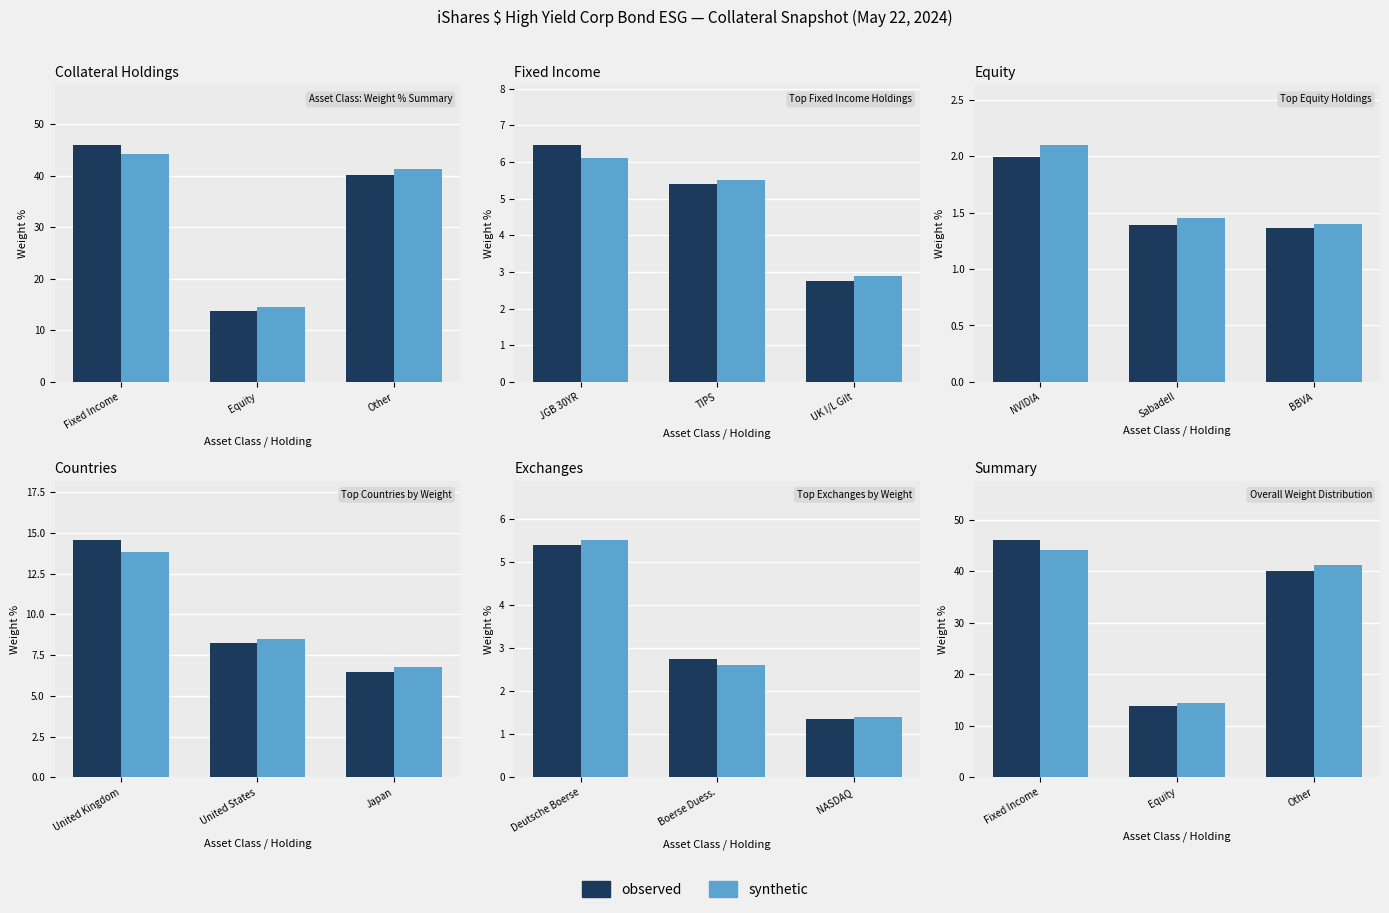

What is the label of the 3rd bar from the left?

Other